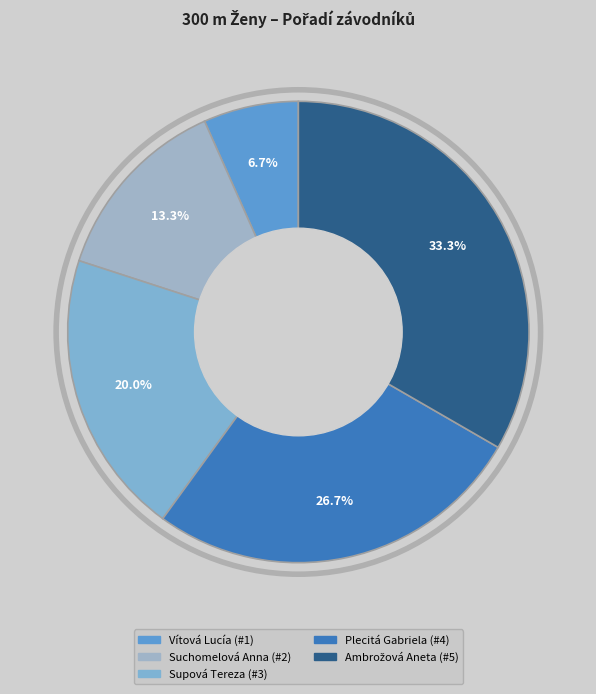

How much of the chart is everything except Supová Tereza?

80.0%